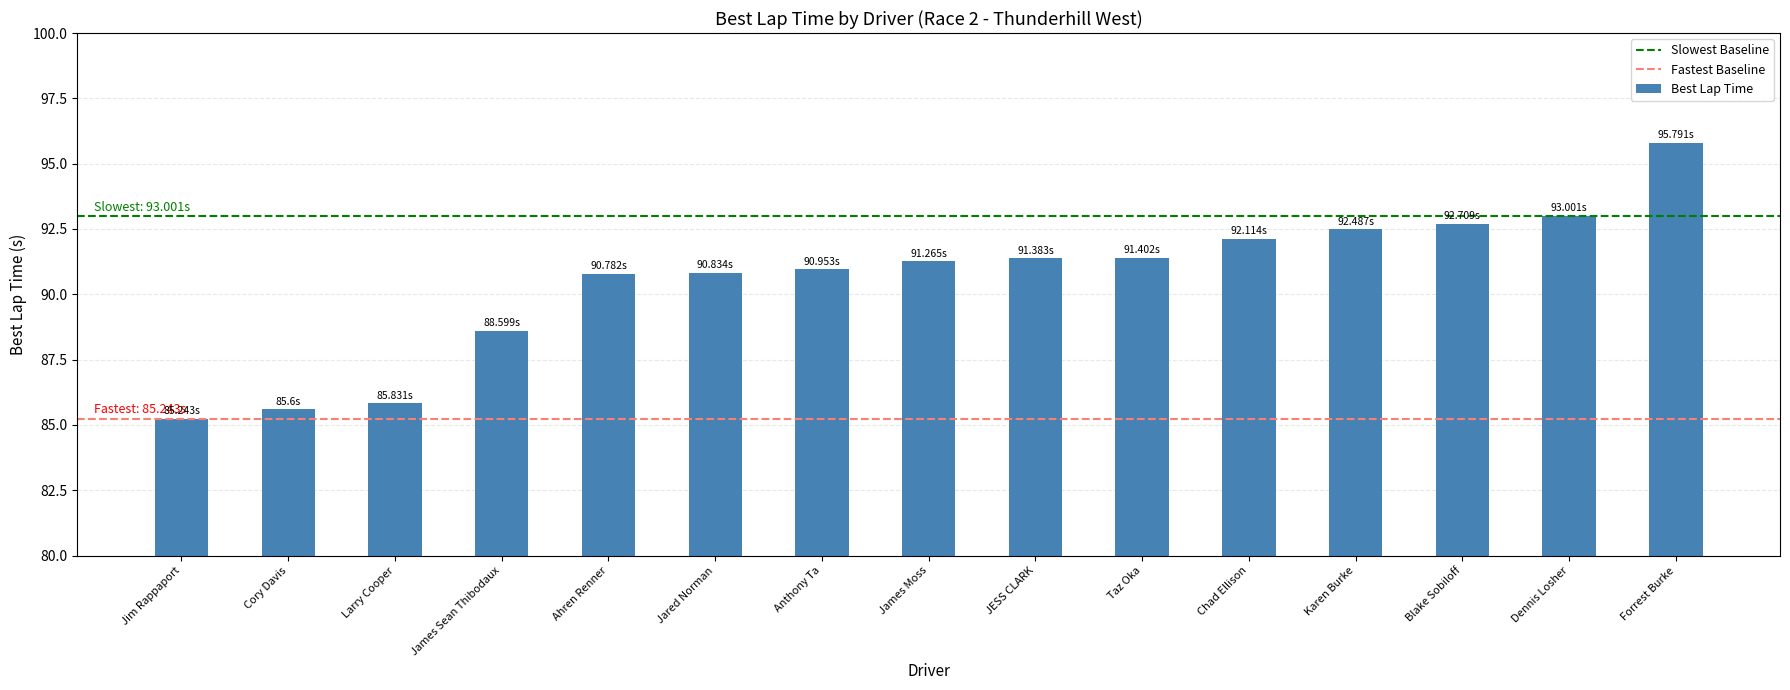

How many distinct data groups are displayed?

1